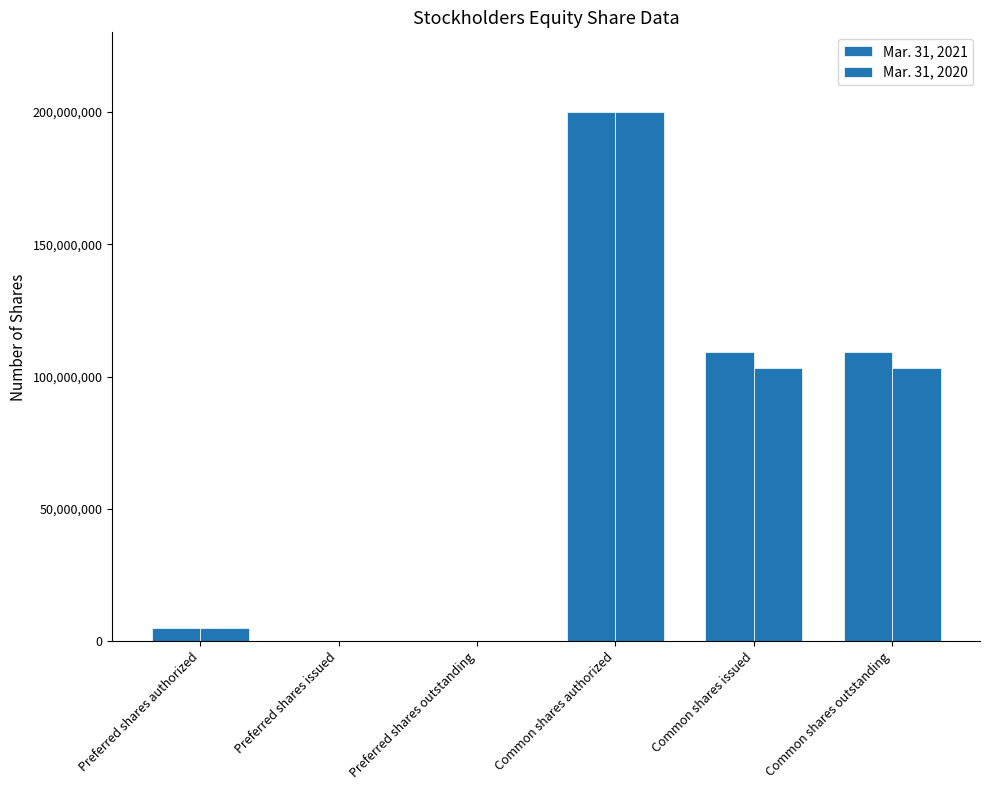

Rank the series by their maximum value, from lowest to highest.

Mar. 31, 2021, Mar. 31, 2020